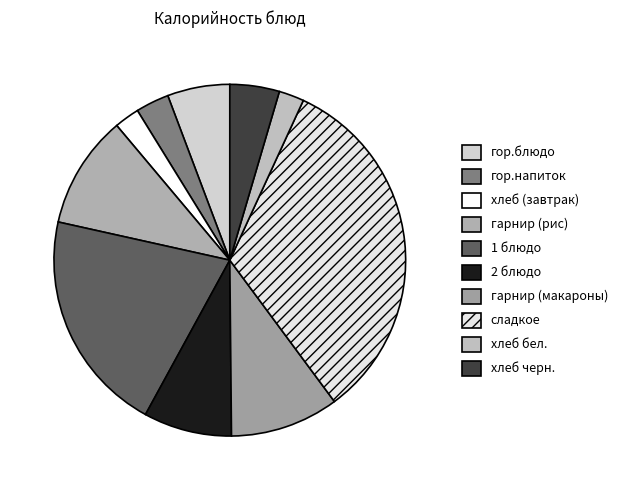

The гарнир (макароны) slice represents 2% of the pie. True or false?

False